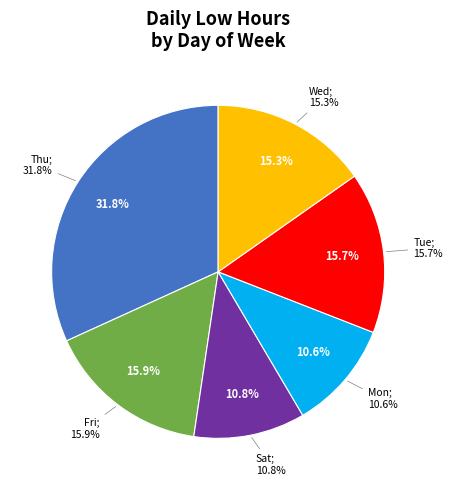

The 9 slice represents 1% of the pie. True or false?

False